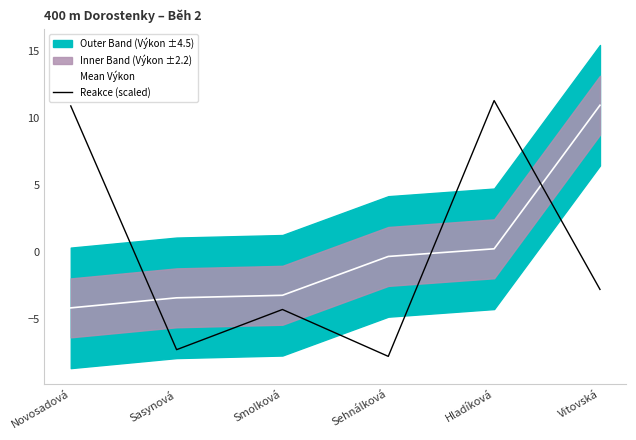

The value of Mean Výkon at Novosadová is -1.7. True or false?

False